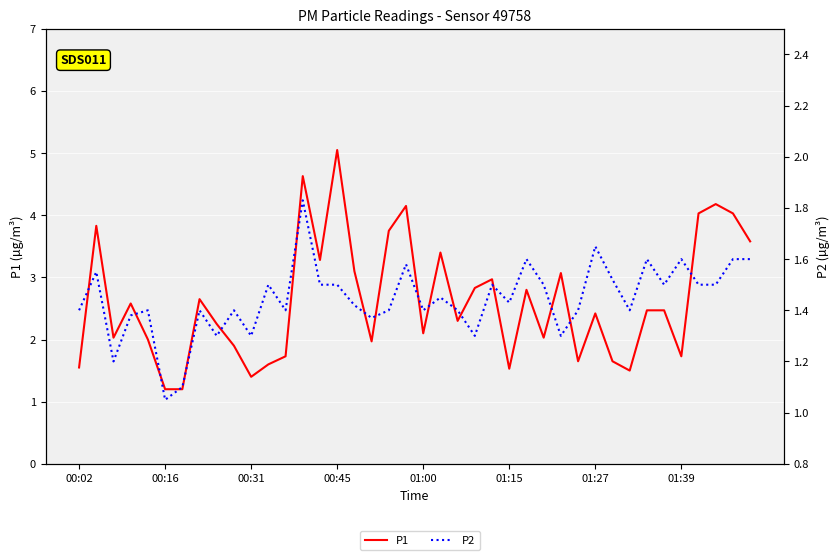

How many lines are shown in the chart?

2